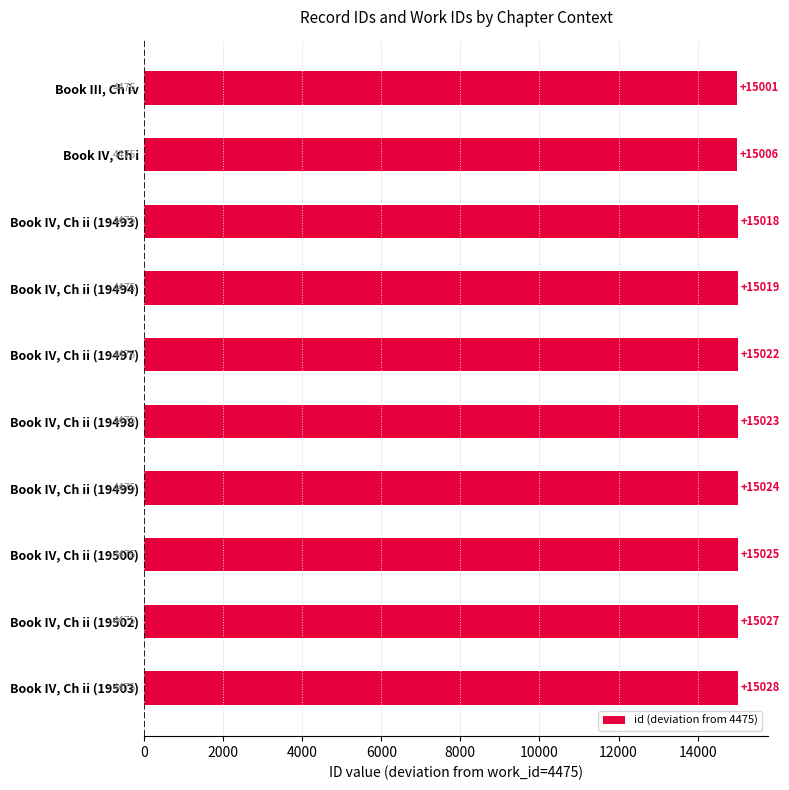

Reading top to bottom, what are all the values shown in this chart?

Book III, Ch iv=15001	Book IV, Ch i=15006	Book IV, Ch ii (19493)=15018	Book IV, Ch ii (19494)=15019	Book IV, Ch ii (19497)=15022	Book IV, Ch ii (19498)=15023	Book IV, Ch ii (19499)=15024	Book IV, Ch ii (19500)=15025	Book IV, Ch ii (19502)=15027	Book IV, Ch ii (19503)=15028